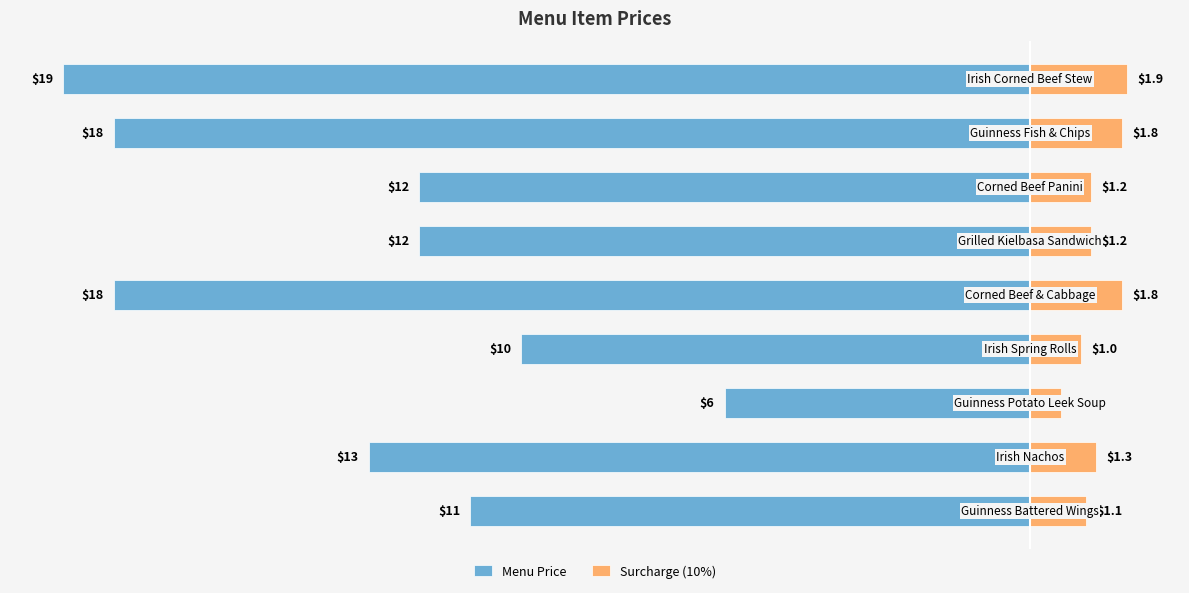

Reading left to right, transcribe all the data shown in this chart.

Menu Price: -11.0	-13.0	-6.0	-10.0	-18.0	-12.0	-12.0	-18.0	-19.0
Surcharge (10%): 1.1	1.3	0.6	1.0	1.8	1.2	1.2	1.8	1.9